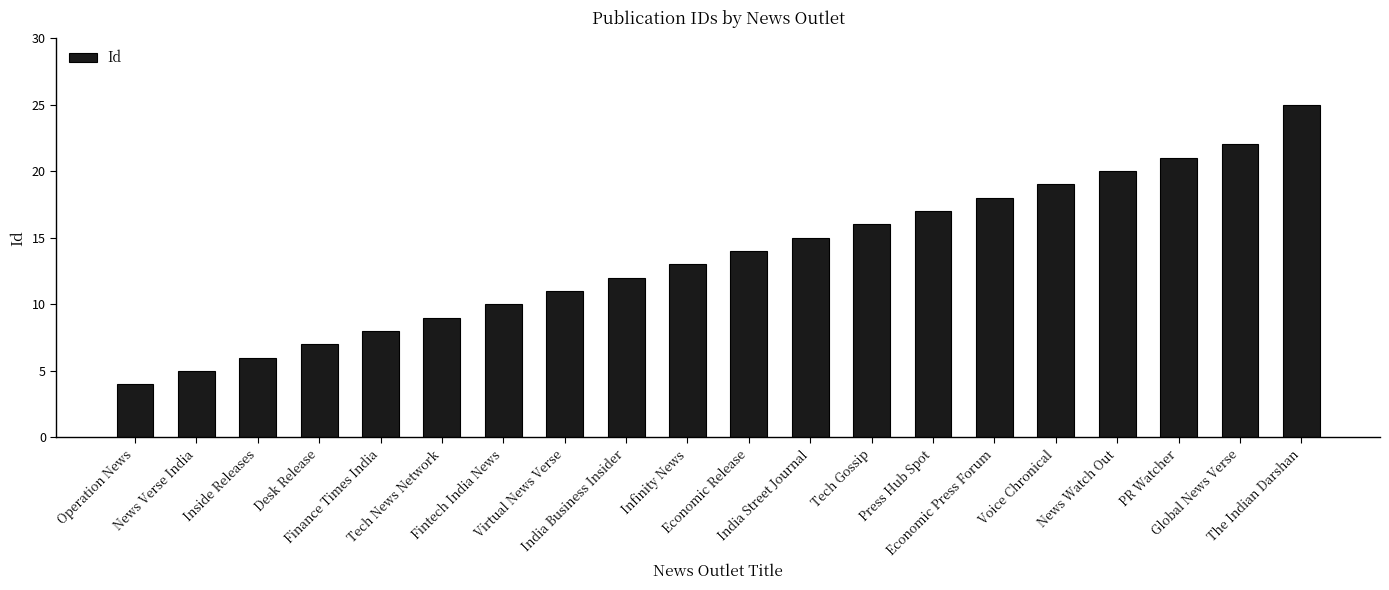

What position from the left is Virtual News Verse?

8